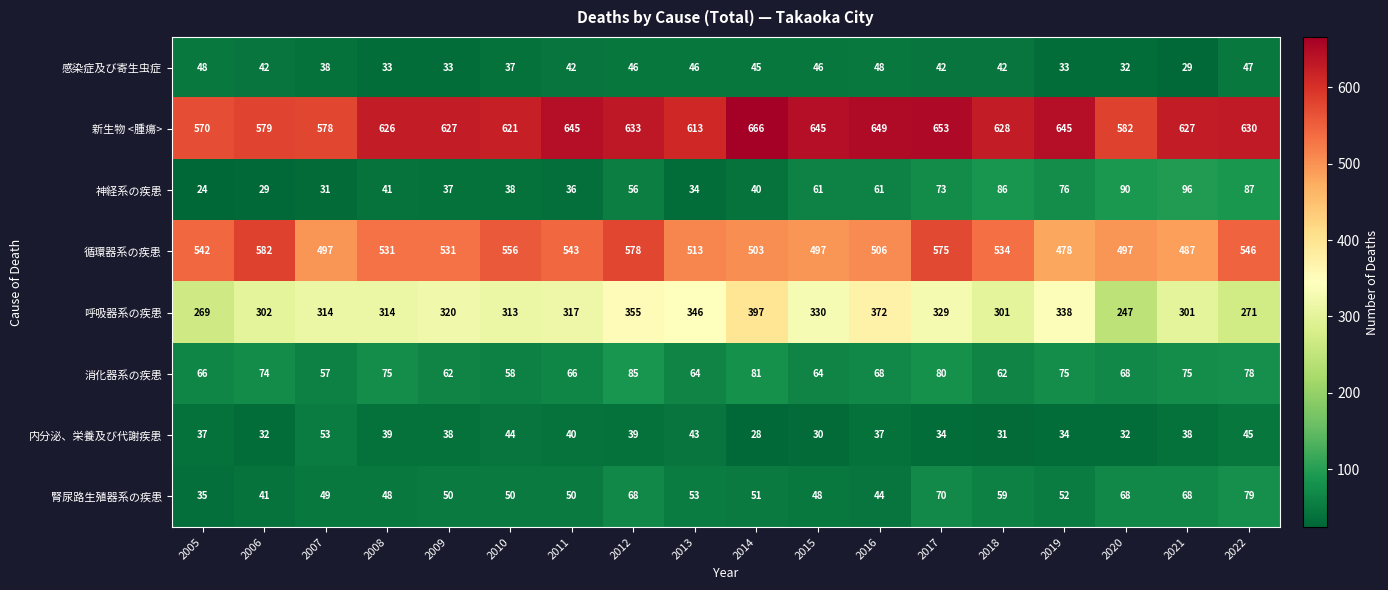

What is the difference between the 腎尿路生殖器系の疾患 values at 2015 and 2019?

4